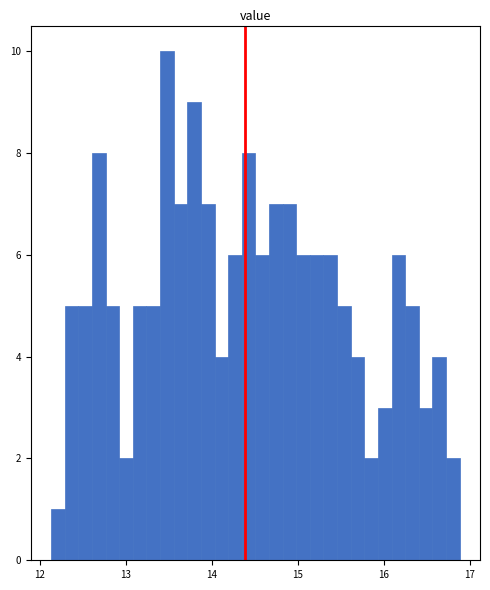

Around what value on the x-axis is the tallest bar? Give the approximate position of its centre, as read against the axis.

13.5